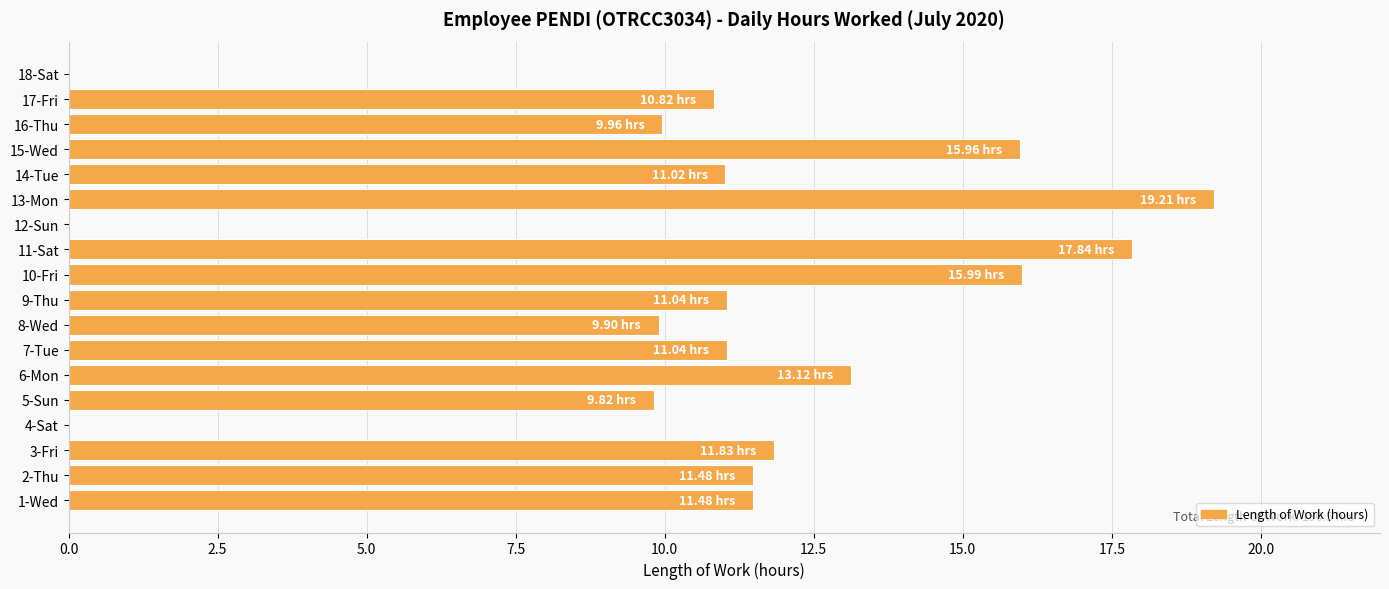

What is the change in value from 6-Mon to 10-Fri?

+2.9